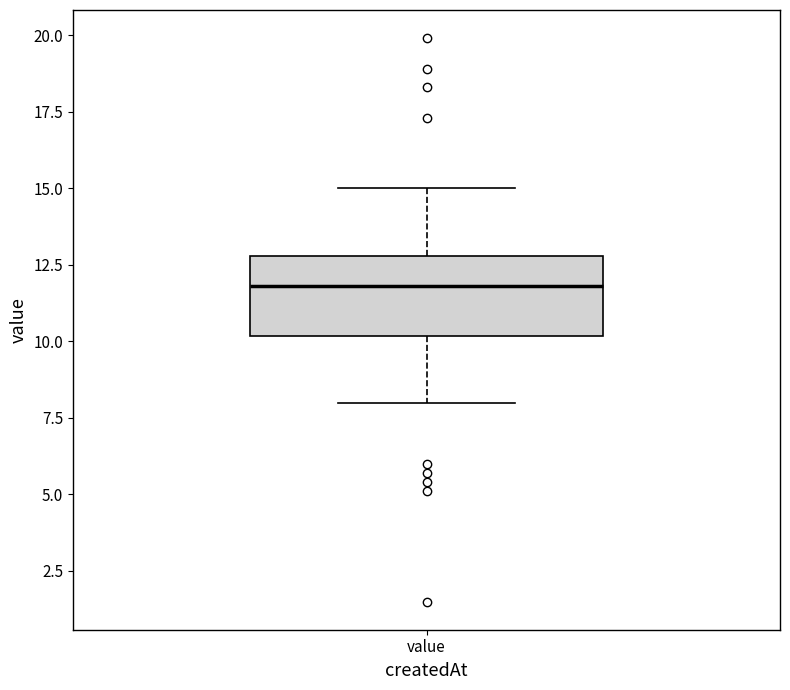

Where does the median line of the box for value sit on the y-axis? The values are not printed on the chart, so give them approximately, as read against the axis.

12